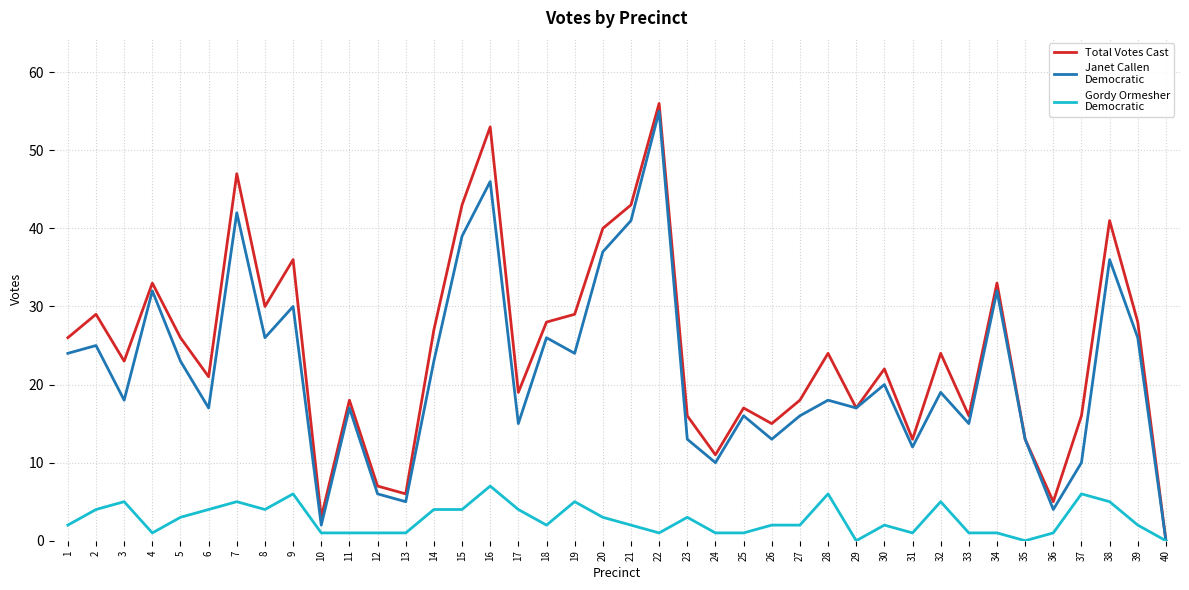

What is the maximum value shown in the chart?

56